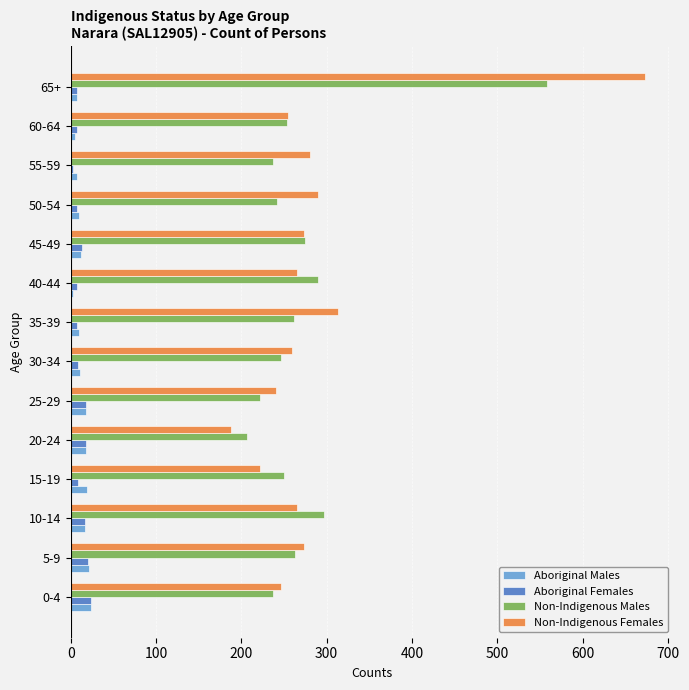

Which series has the largest total across all categories?

Non-Indigenous Females